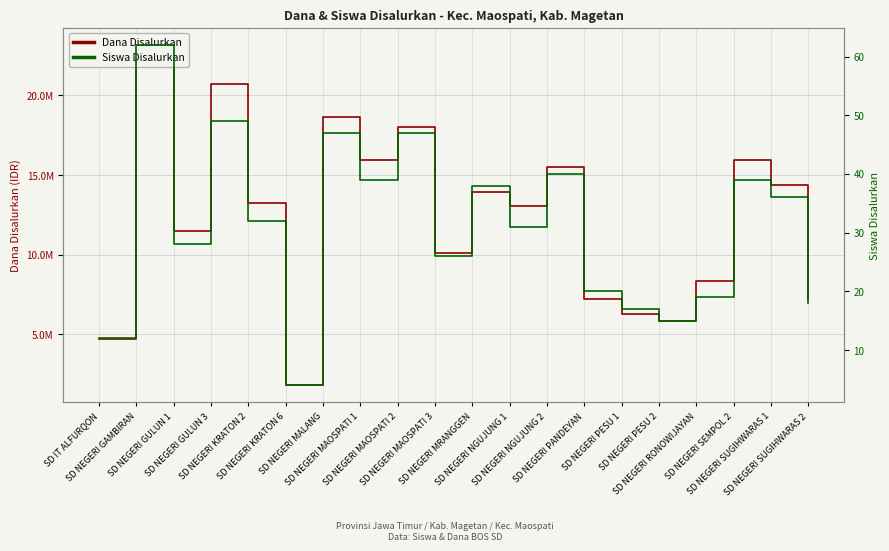

Rank the series by their maximum value, from lowest to highest.

Siswa Disalurkan, Dana Disalurkan